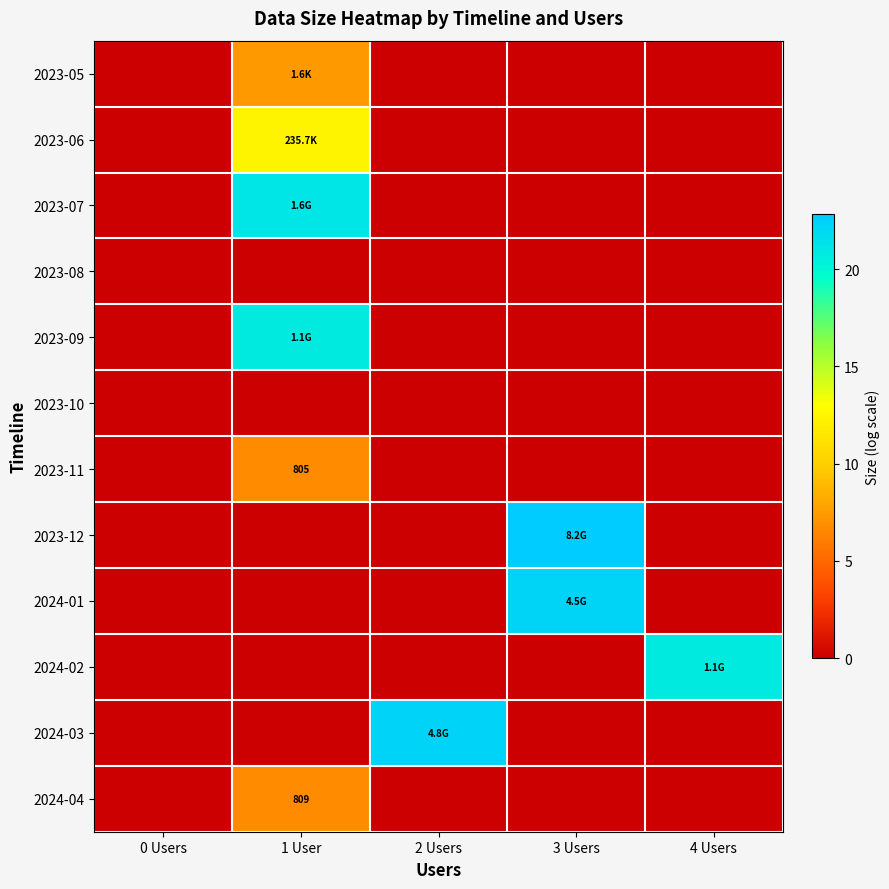

Is the value of 2023-08 at 0 Users greater than the value of 2023-11 at 2 Users?

No